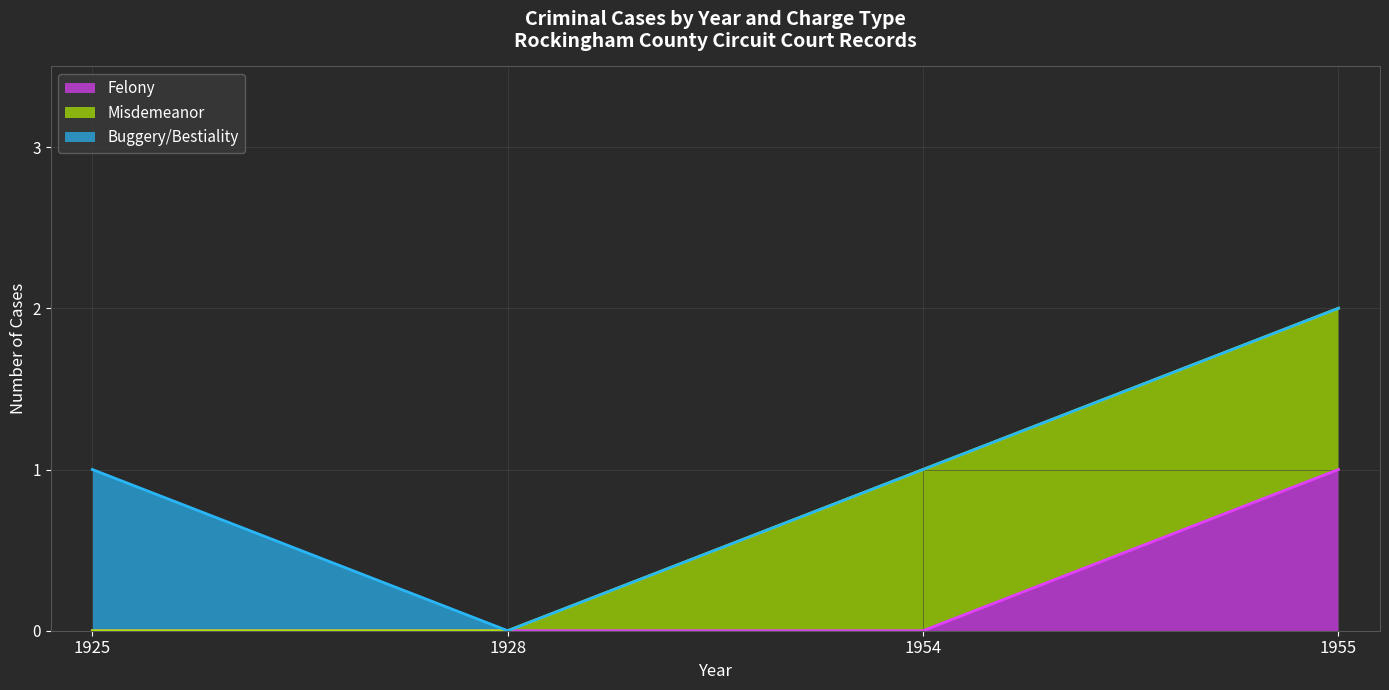

What is the difference between the highest and lowest values at 1925?

1